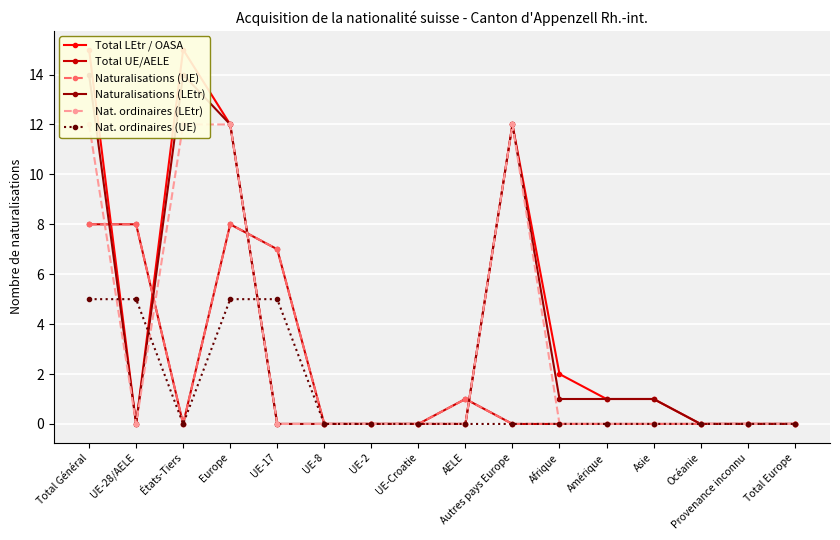

At how many categories does at least one series exceed 14?

2